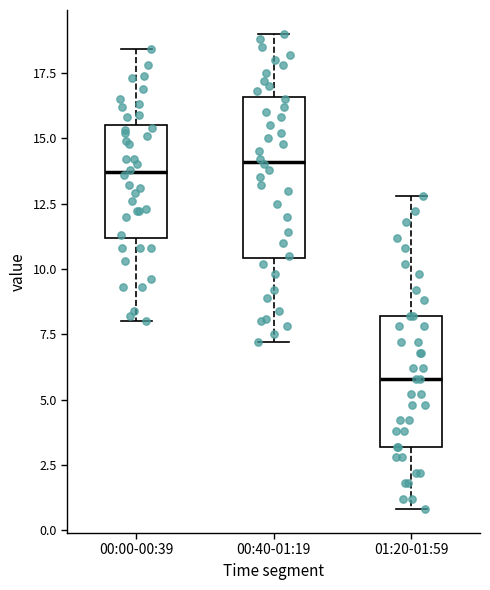

Comparing the boxes themselves (not the whiskers), which one is the tallest?

00:40-01:19